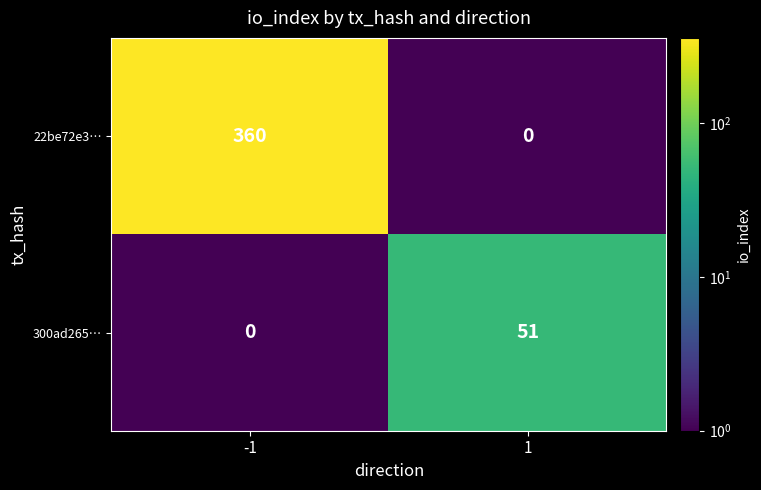

The 300ad265… series shows 51 at 1. True or false?

True